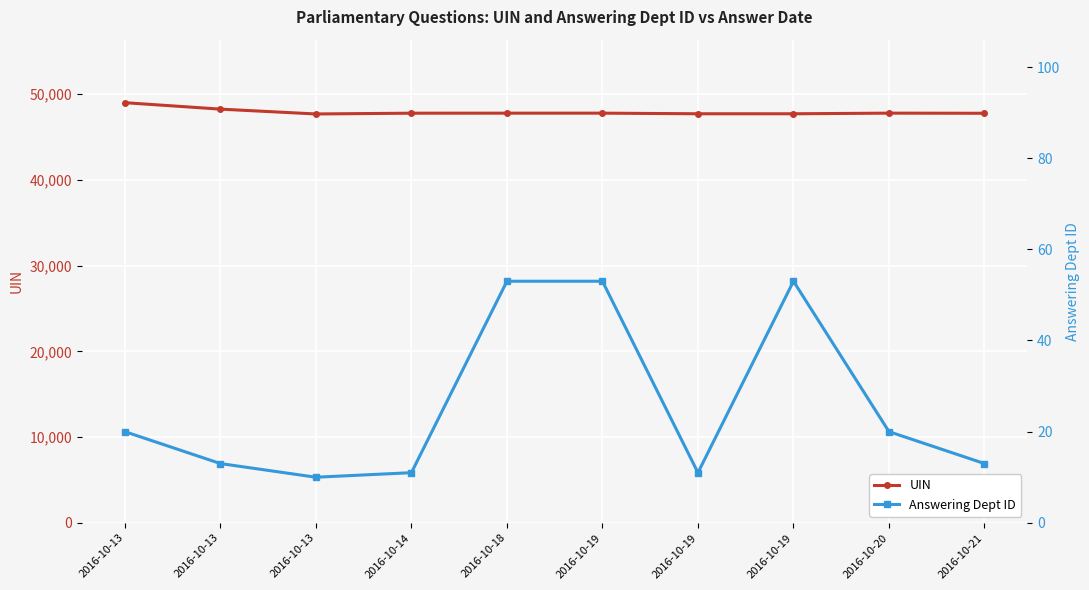

True or false: Answering Dept ID has more than 0 interior local peaks.

True